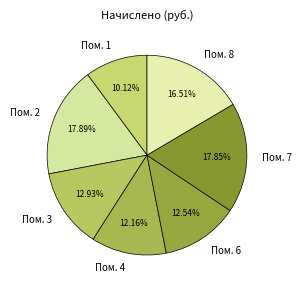

Is there any slice that represents more than half of the pie?

No